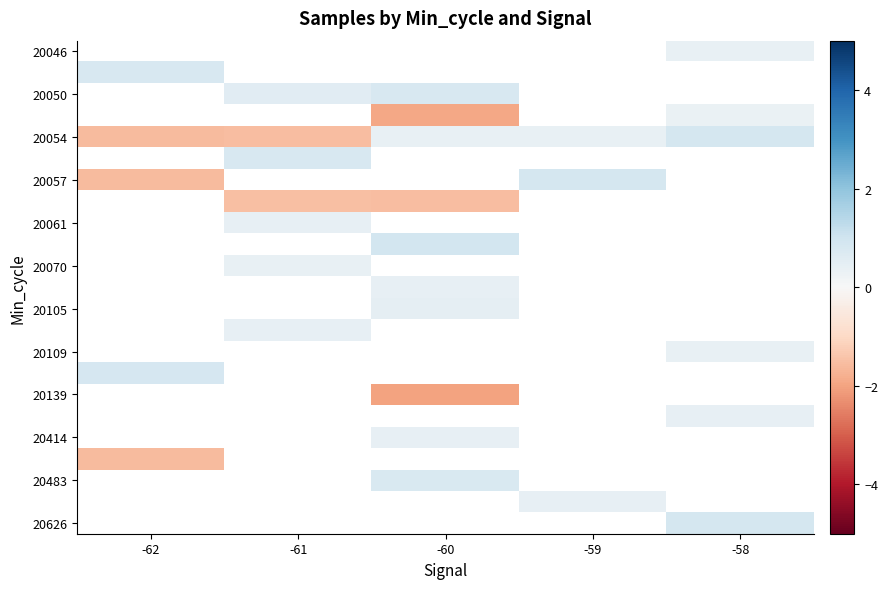

What is the spread (max minus min) of values at -58?

0.6